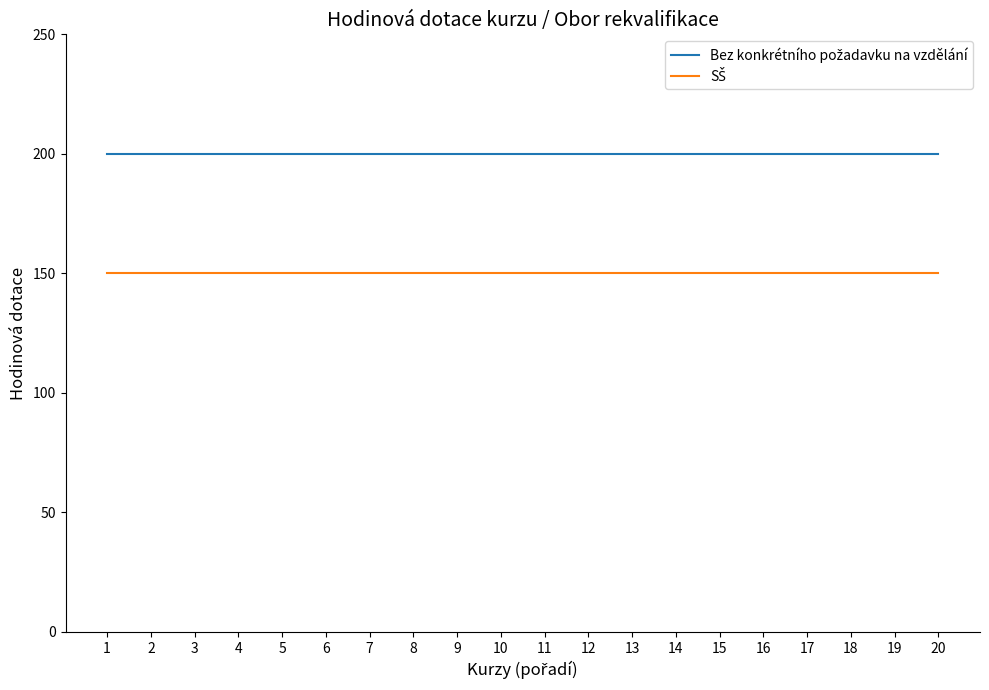

What is the total value across all series at 10?

350